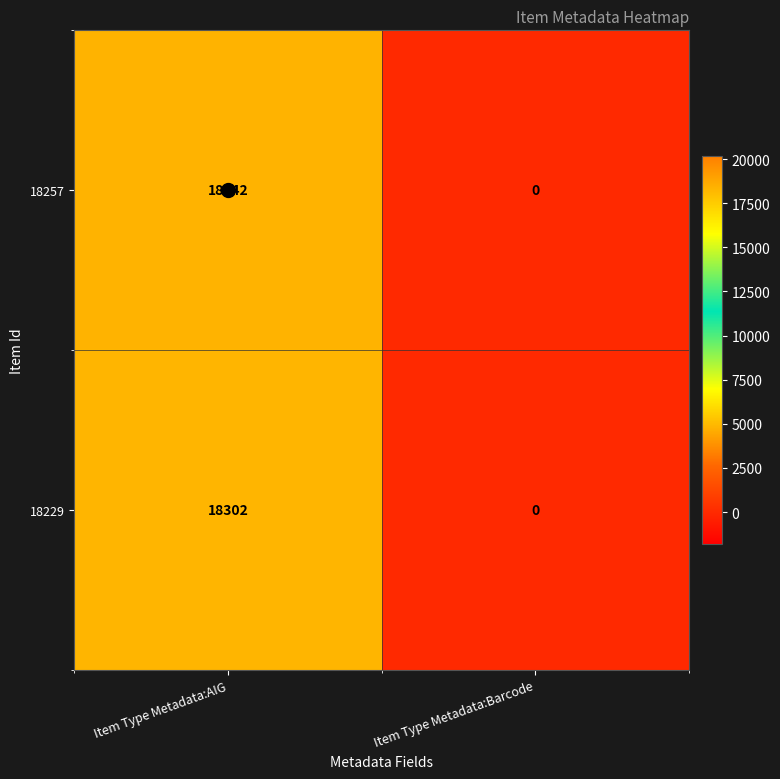

Which series changed the most between Item Type Metadata:AIG and Item Type Metadata:Barcode?

18257